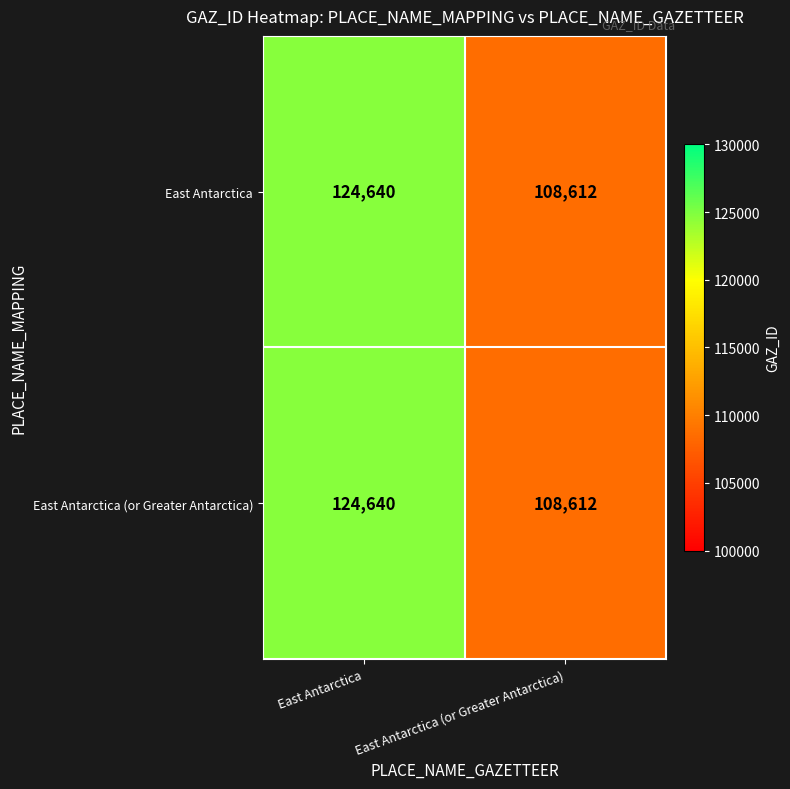

How many series are shown in this chart?

2